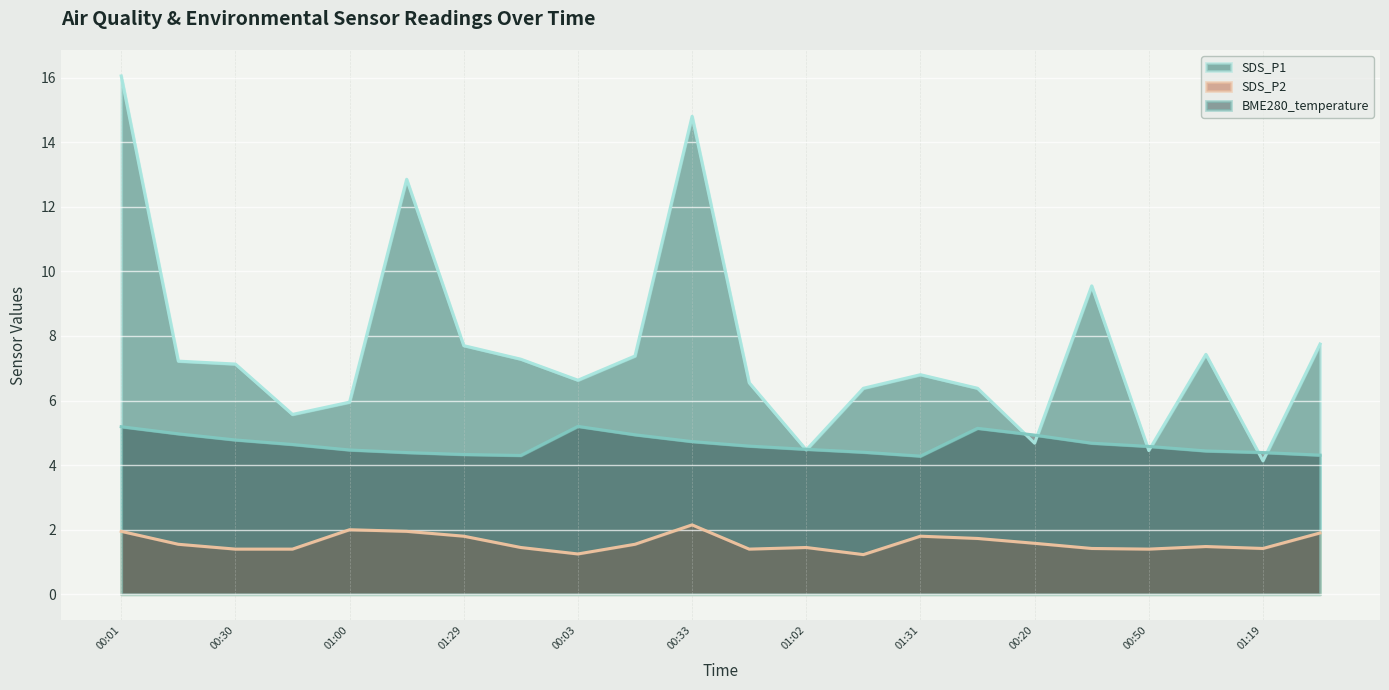

Where is the first local minimum for SDS_P1?

00:45